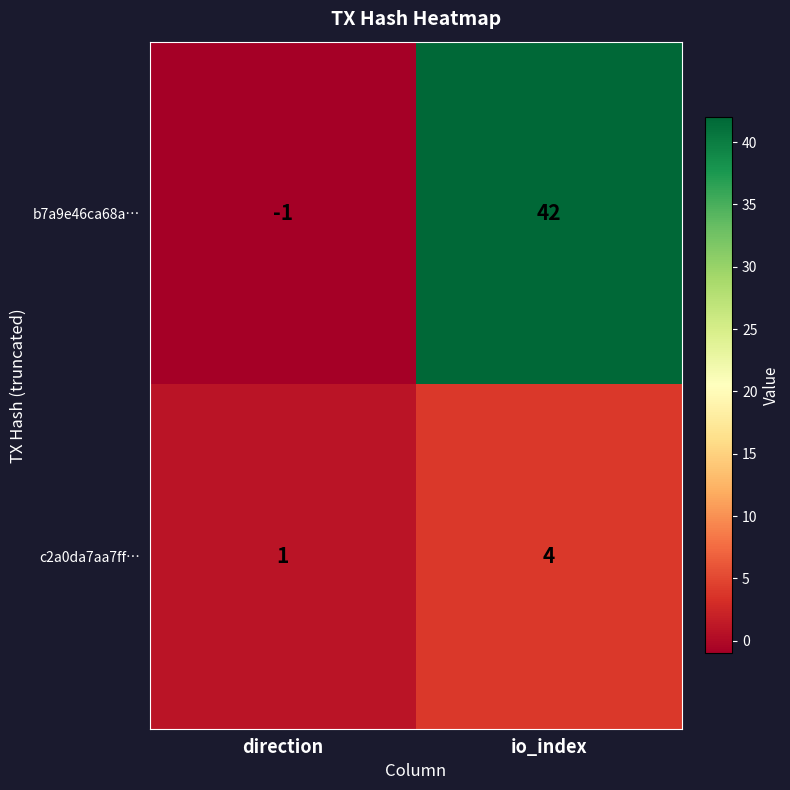

What is the maximum value shown in the chart?

42